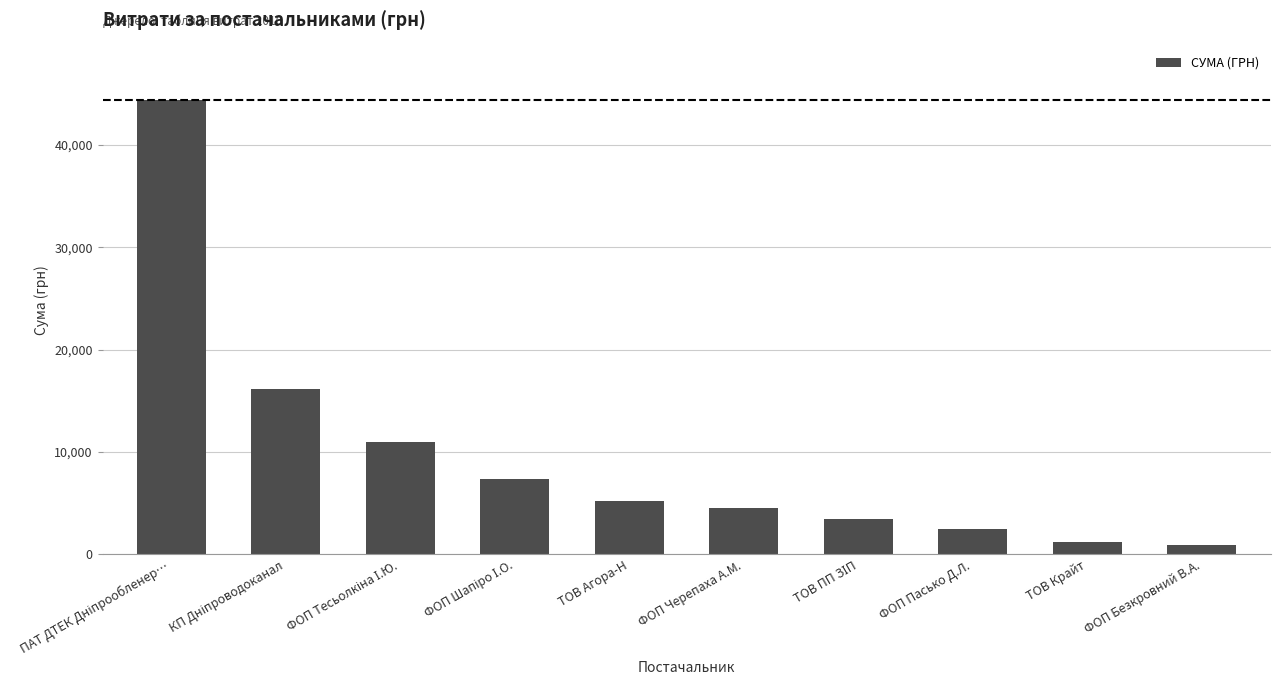

What is the label of the 1st bar from the right?

ФОП Безкровний В.А.